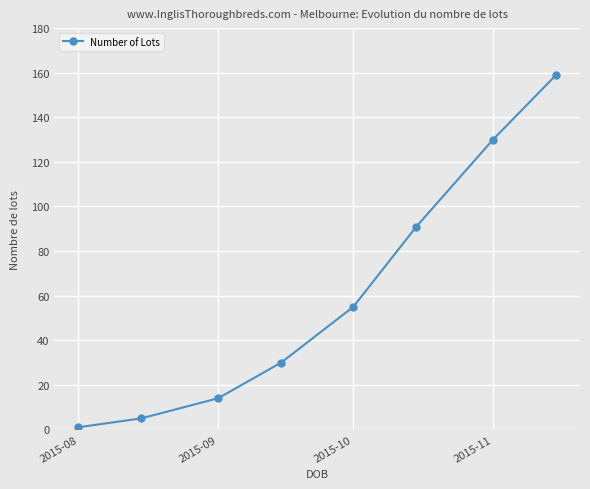

What is the maximum value shown in the chart?

159